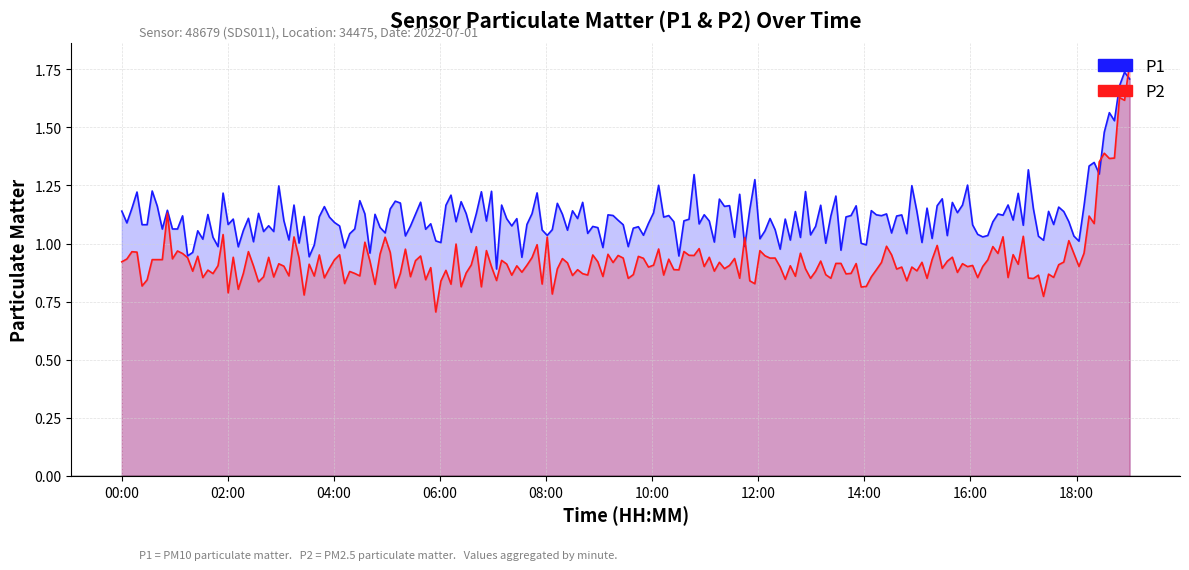

What value does the P1 series have at 02:00?

1.1